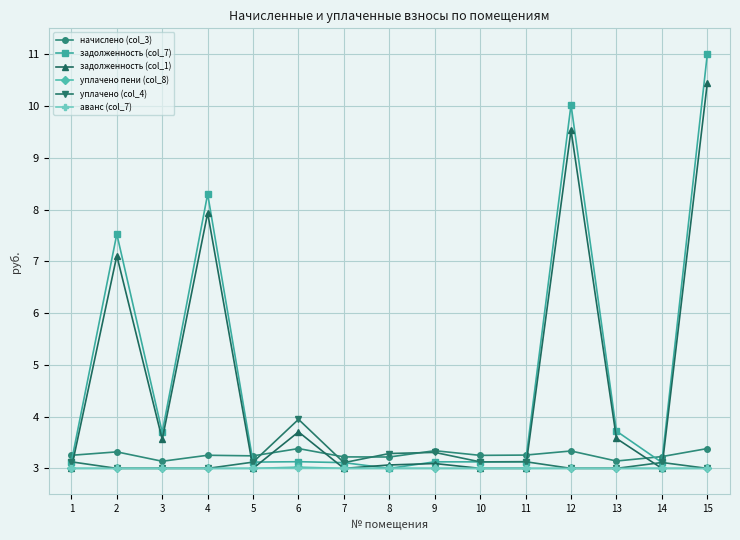

What value does the аванс (col_7) series have at 15?

3.0